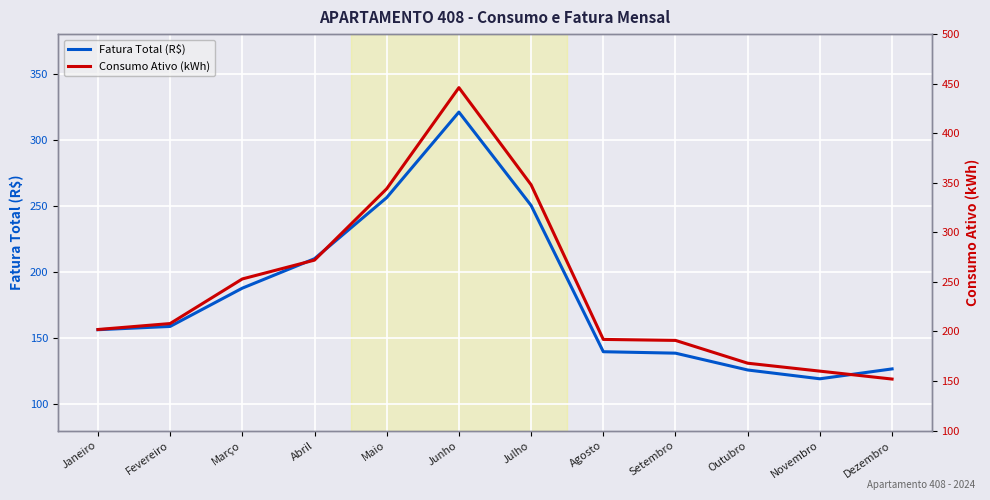

What is the difference between the maximum and minimum values in the Consumo Ativo (kWh) series?

294.0